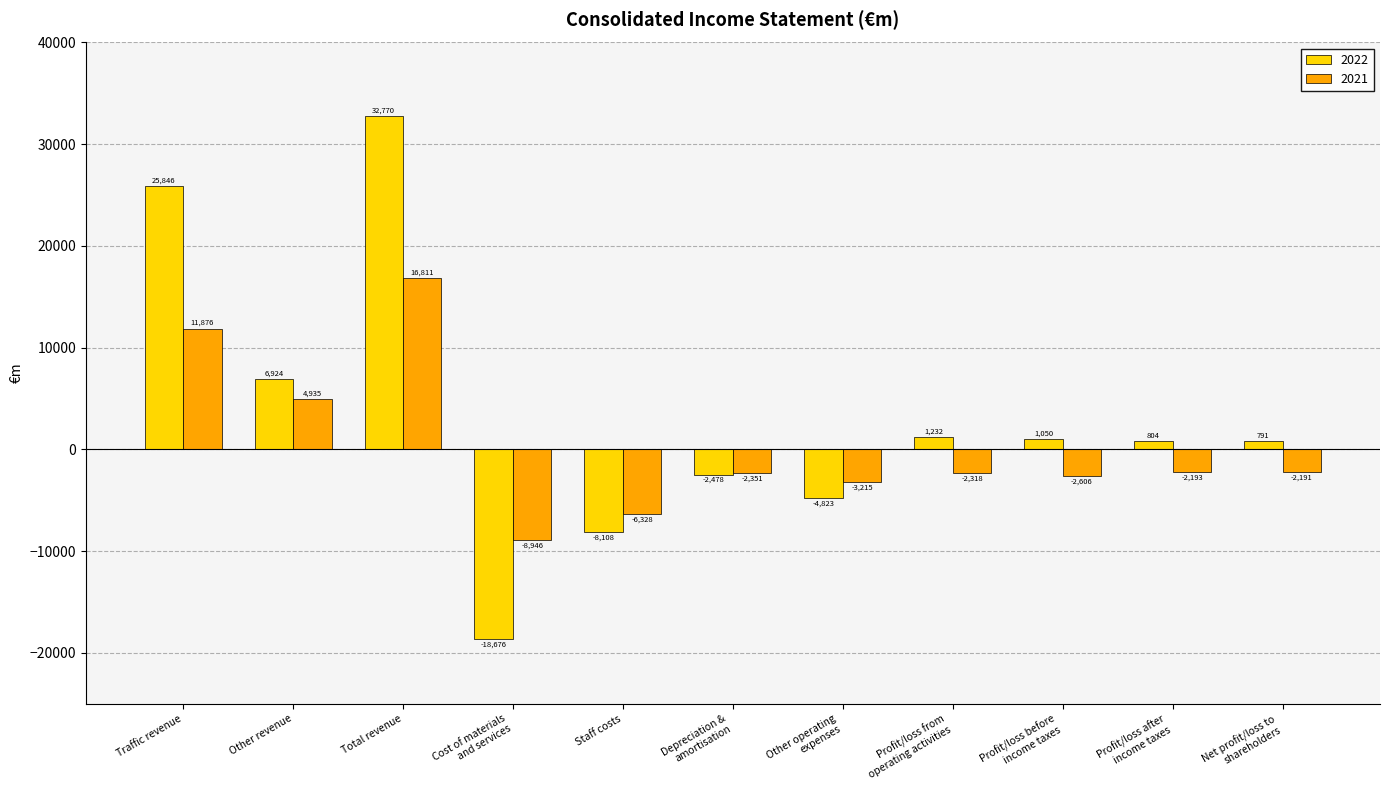

Reading left to right, list all the values displayed in this chart.

2022: Traffic revenue=25846	Other revenue=6924	Total revenue=32770	Cost of materials
and services=-18676	Staff costs=-8108	Depreciation &
amortisation=-2478	Other operating
expenses=-4823	Profit/loss from
operating activities=1232	Profit/loss before
income taxes=1050	Profit/loss after
income taxes=804	Net profit/loss to
shareholders=791
2021: Traffic revenue=11876	Other revenue=4935	Total revenue=16811	Cost of materials
and services=-8946	Staff costs=-6328	Depreciation &
amortisation=-2351	Other operating
expenses=-3215	Profit/loss from
operating activities=-2318	Profit/loss before
income taxes=-2606	Profit/loss after
income taxes=-2193	Net profit/loss to
shareholders=-2191